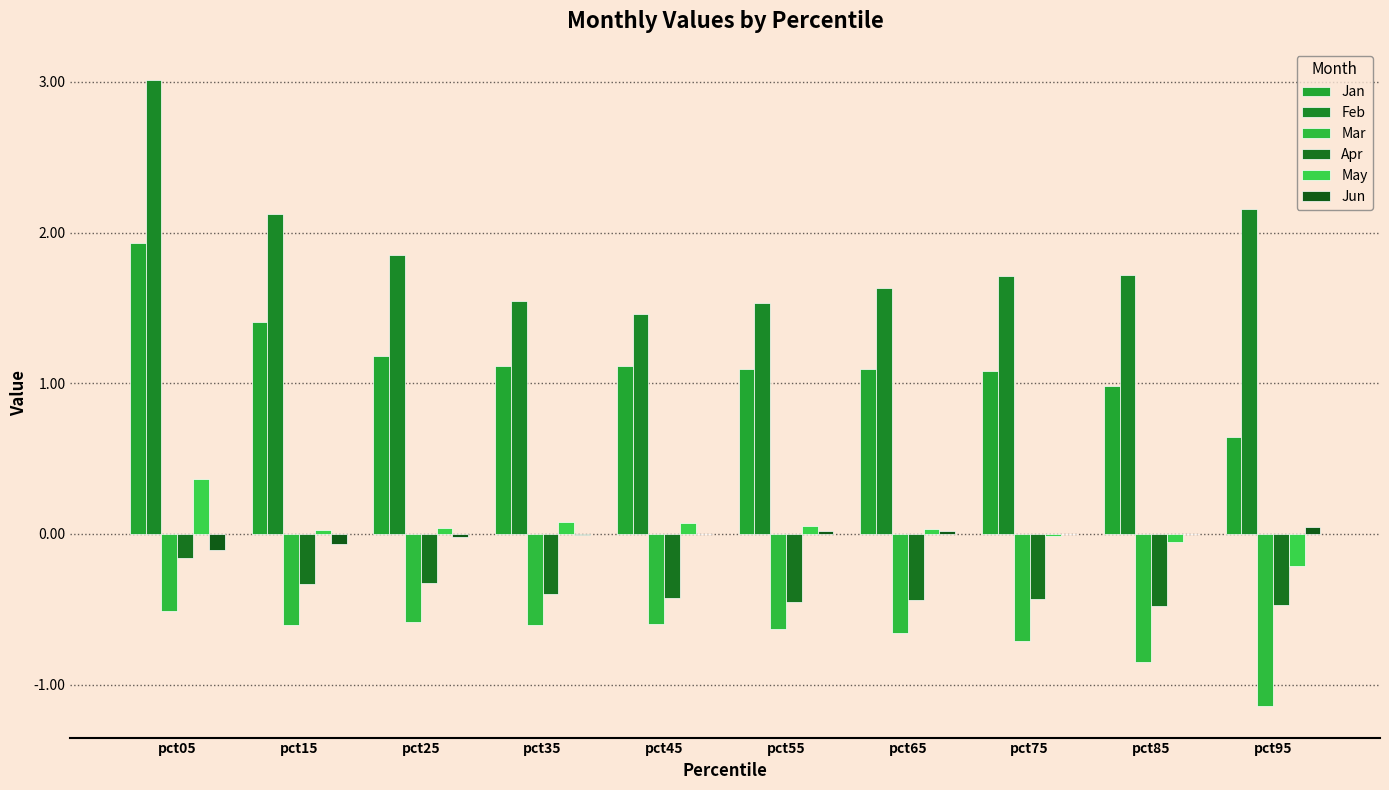

What is the sum of all Mar values?

-6.9